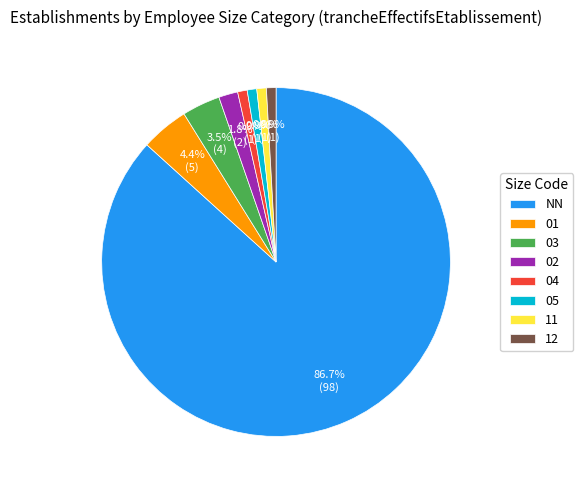

To the nearest percent, what is the difference between the NN and 05 slice percentages?

86%